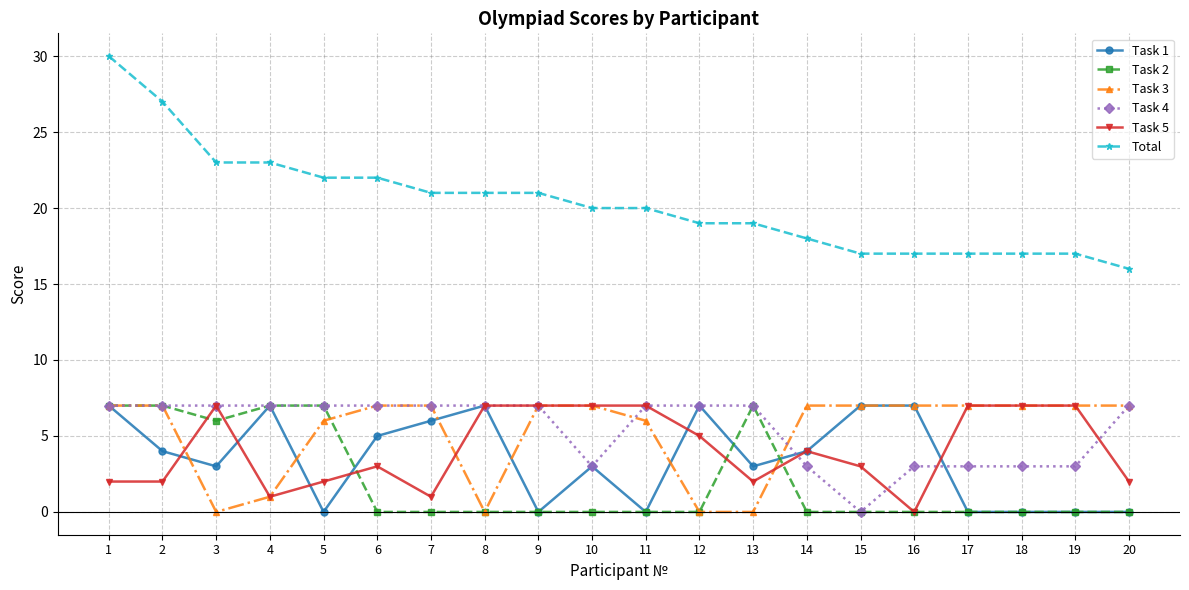

What is the maximum value shown in the chart?

30